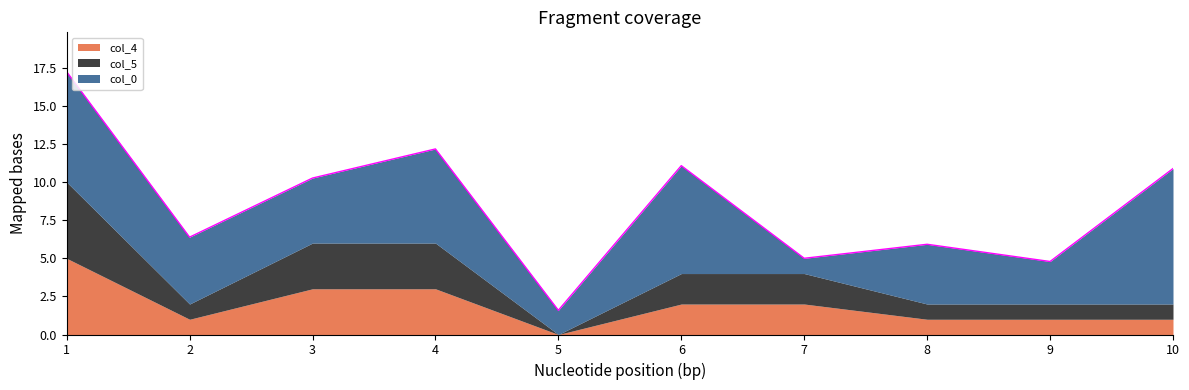

At which label does col_4 reach its minimum?

5